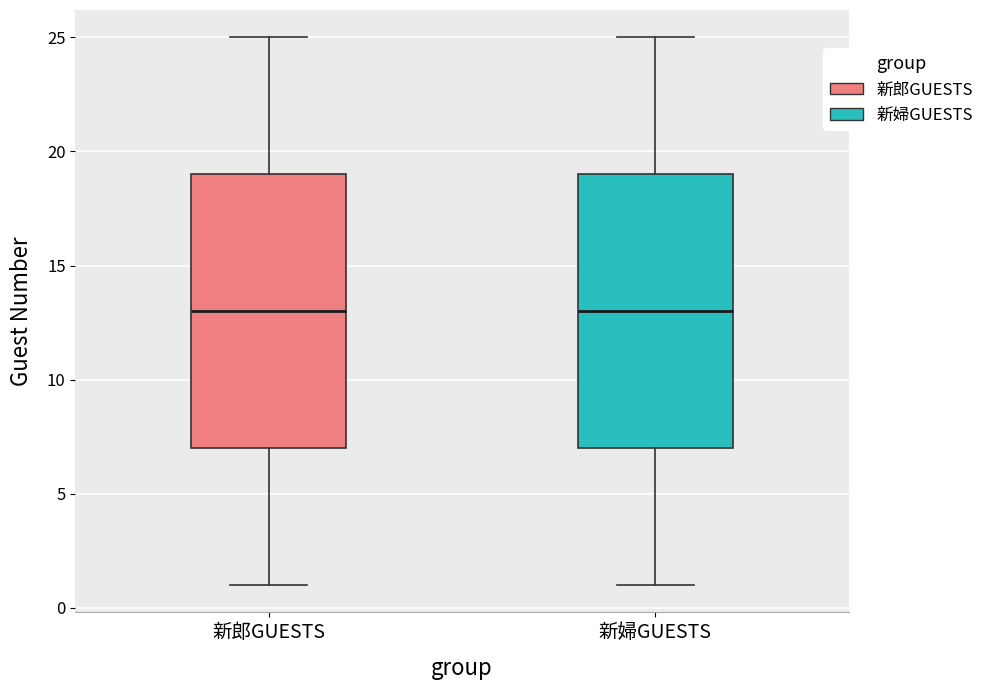

Reading left to right, read every box against the y-axis: the position of its median line, the range the box covers, and the ends of its whiskers. The values are not printed on the chart, so give them approximately, as read against the axis.

新郎GUESTS: median 13, box 7 to 19, whiskers 1 to 25
新婦GUESTS: median 13, box 7 to 19, whiskers 1 to 25